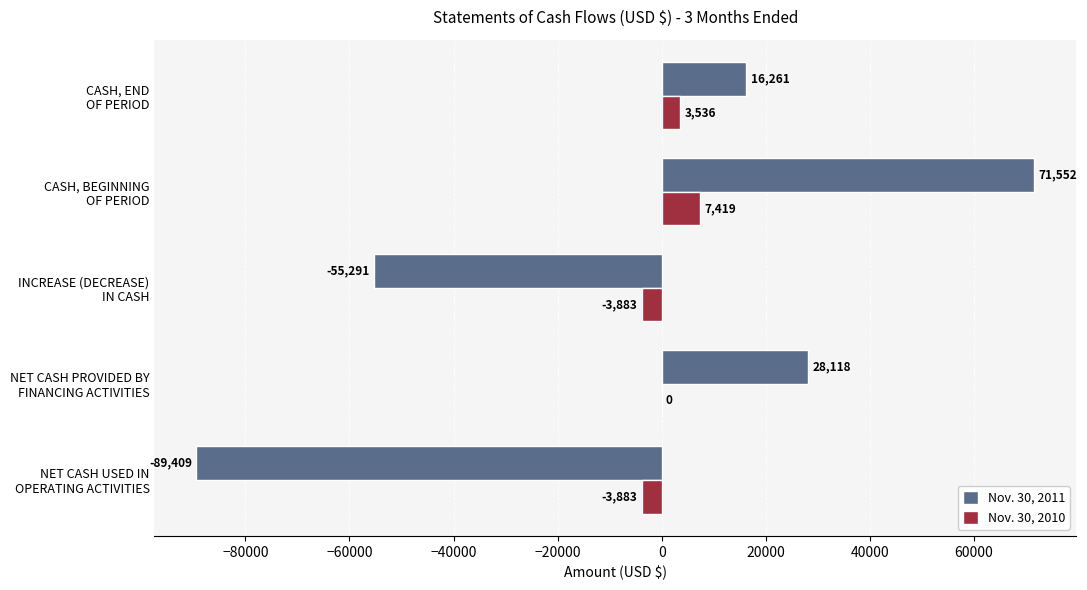

At which category is the sum across all series the highest?

CASH, BEGINNING
OF PERIOD